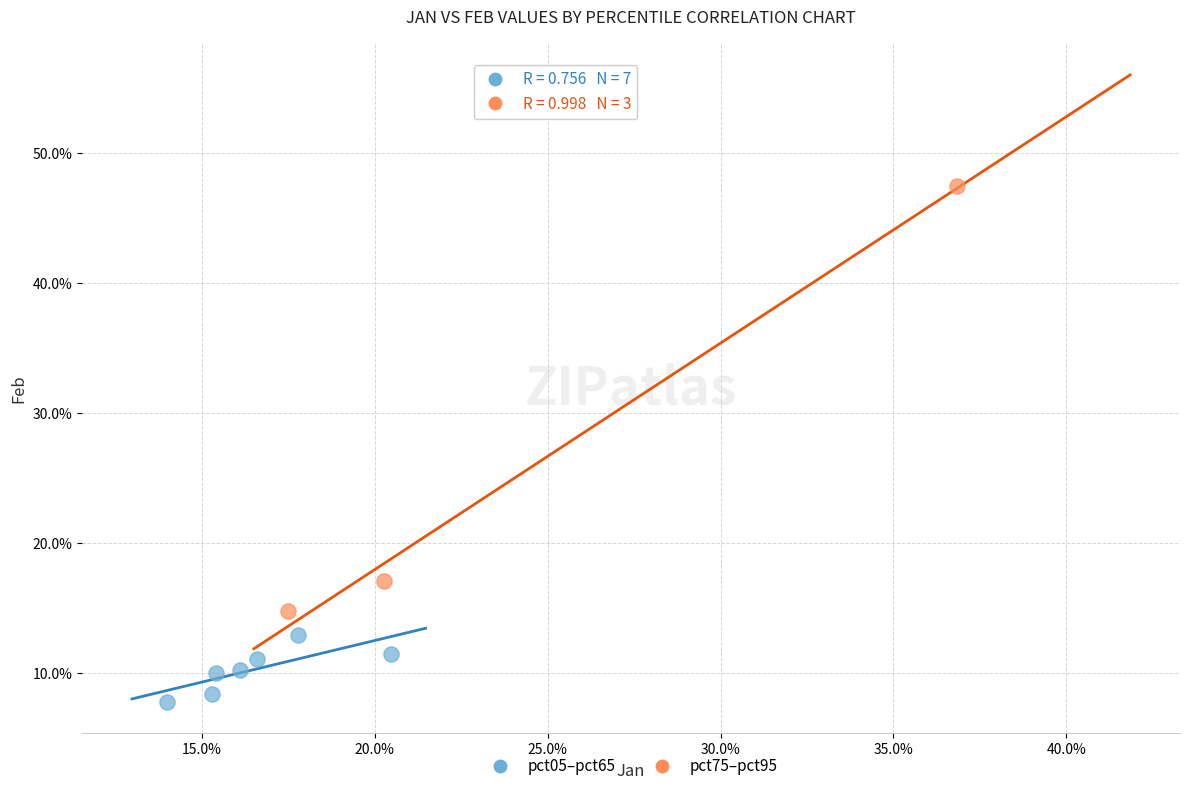

Which series reaches the minimum Y coordinate?

pct05–pct65